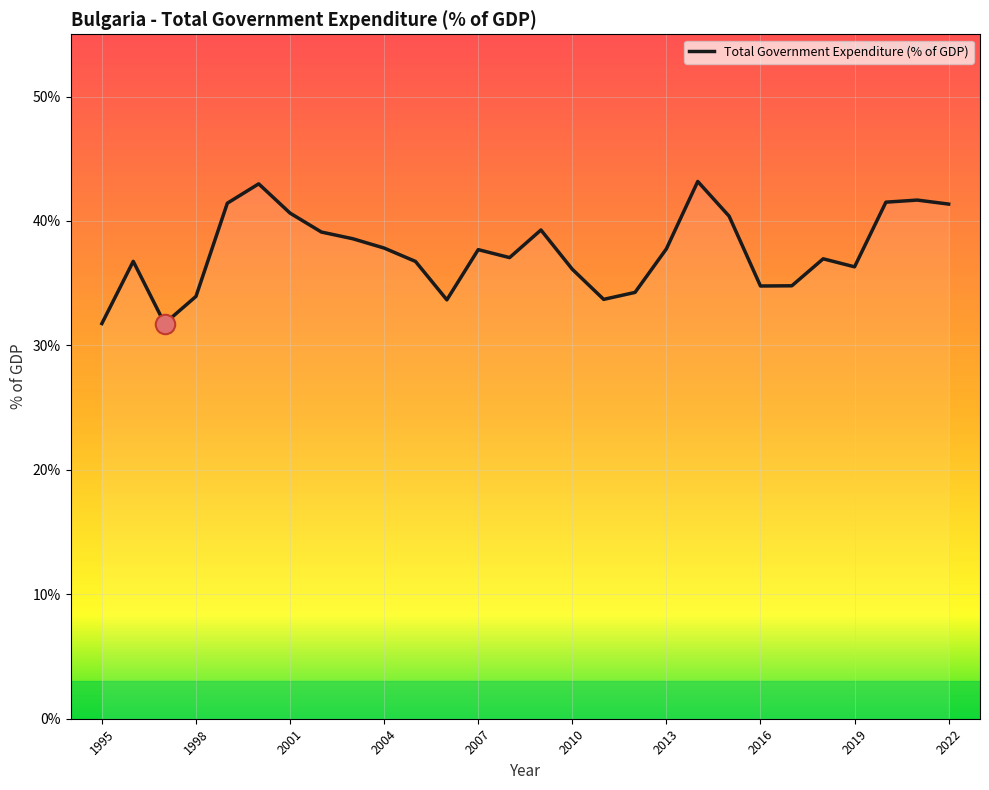

What is the difference between the maximum and minimum values?

11.4